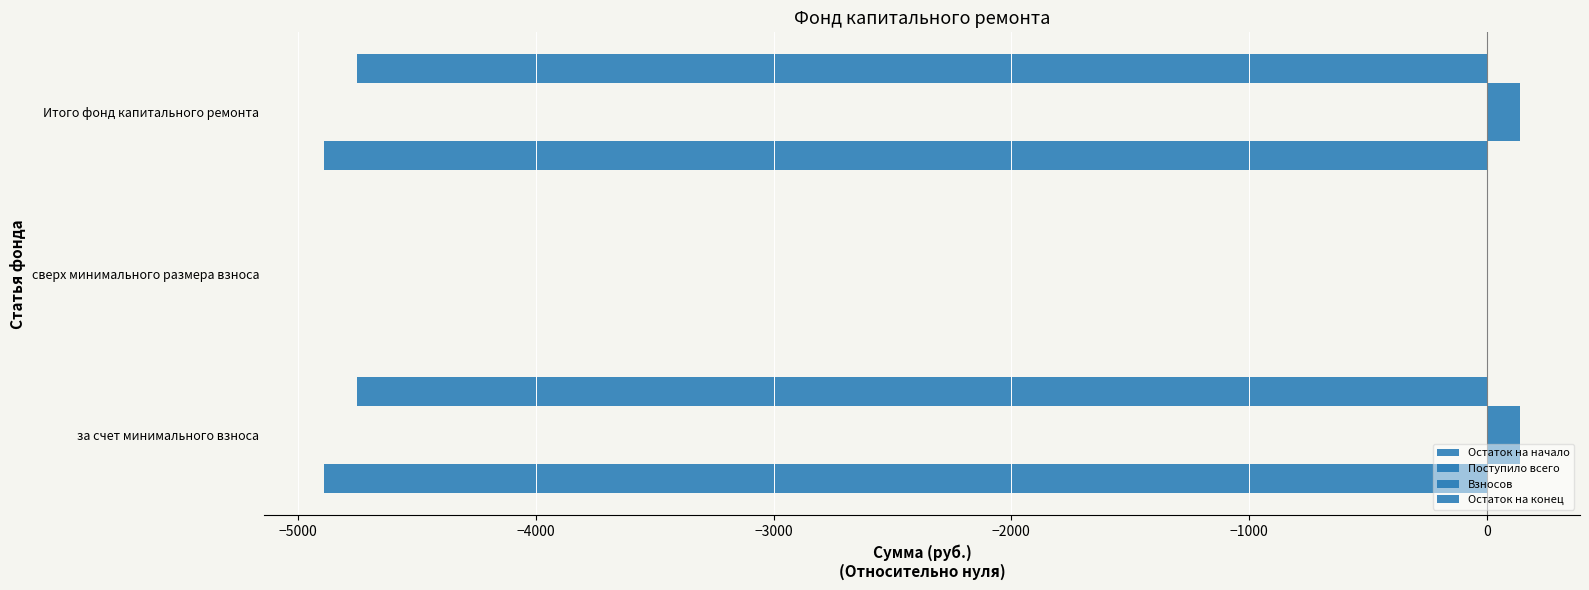

Reading left to right, transcribe all the data shown in this chart.

Остаток на начало: -4893.1	0.0	-4893.1
Поступило всего: 140.8	0.0	140.8
Взносов: 140.7	0.0	140.7
Остаток на конец: -4752.3	0.0	-4752.3